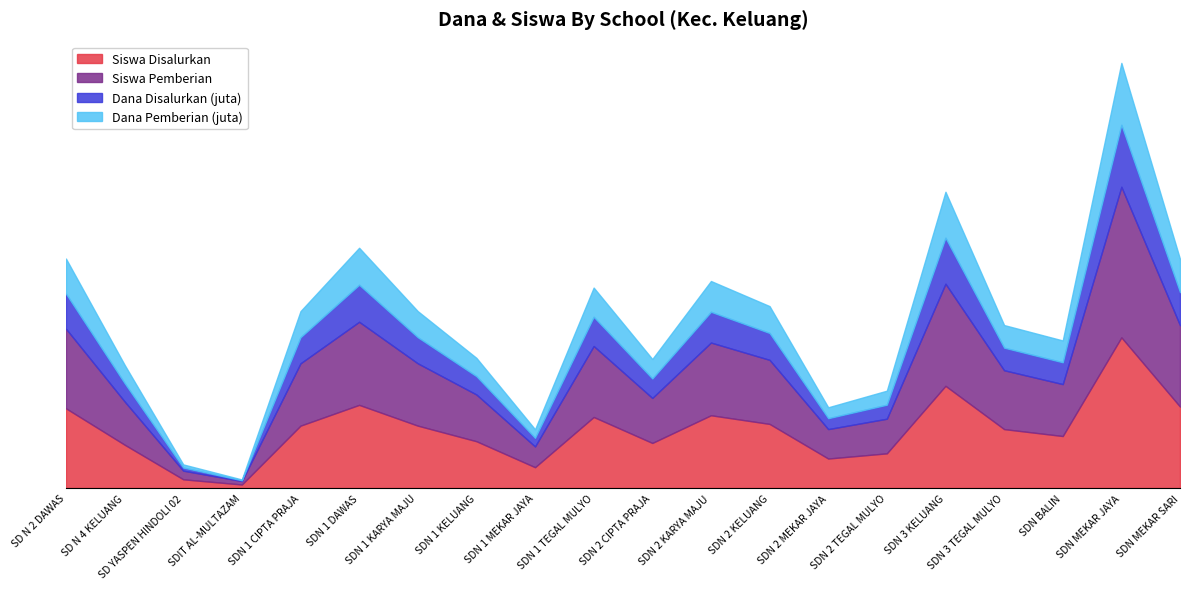

The value of Siswa Pemberian at SDN 2 MEKAR JAYA is 17.0. True or false?

True